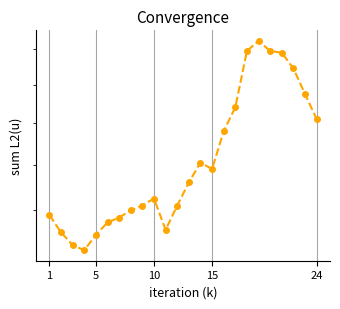

What is the label of the 6th point from the left?

5